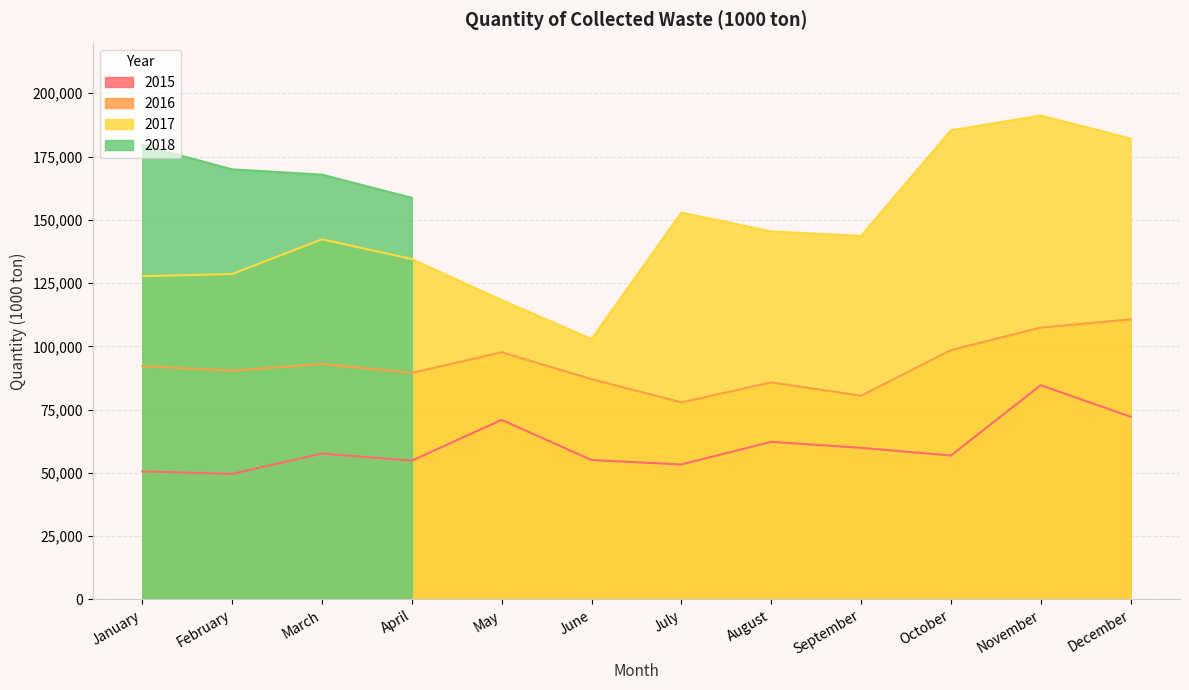

At which label does 2016 reach its peak?

December